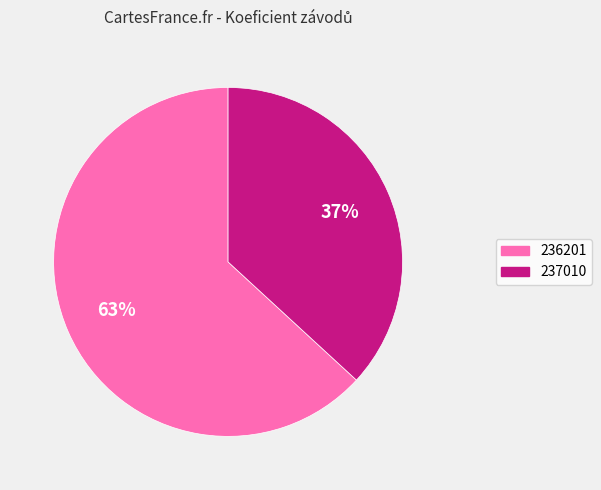

Between 237010 and 236201, which is larger?

236201